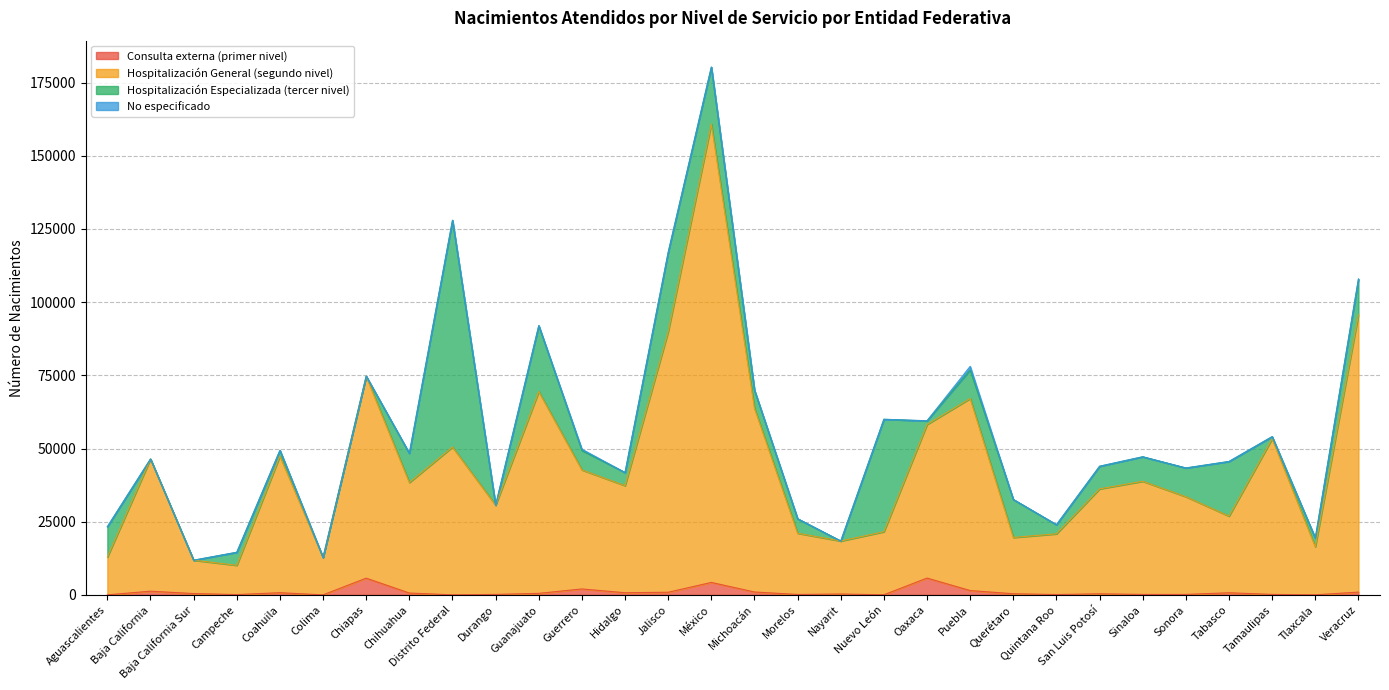

Which series has the largest total across all categories?

Hospitalización General (segundo nivel)